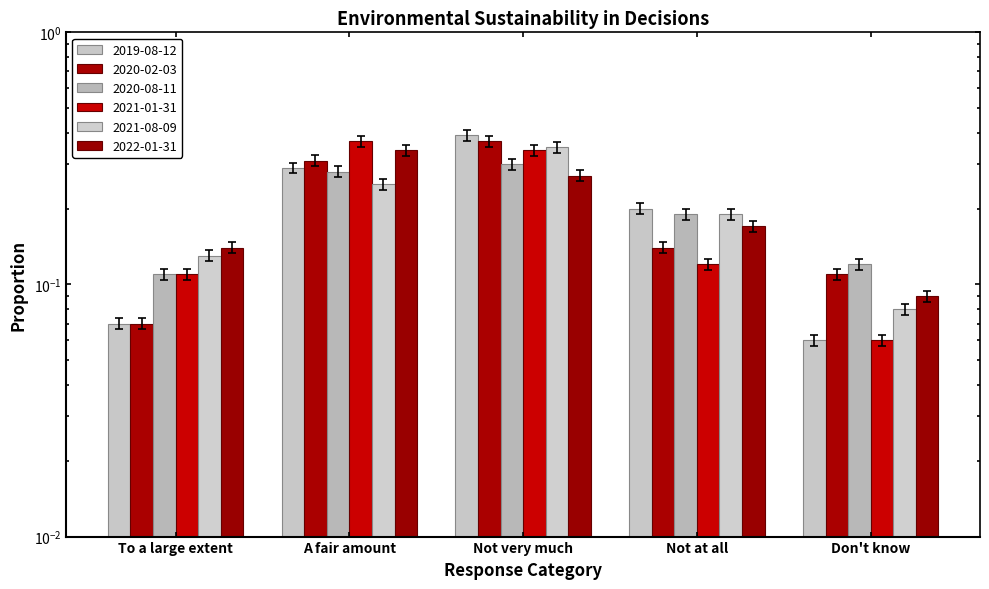

Reading right to left, extract all data points from this chart.

2019-08-12: Don't know=0.1	Not at all=0.2	Not very much=0.4	A fair amount=0.3	To a large extent=0.1
2020-02-03: Don't know=0.1	Not at all=0.1	Not very much=0.4	A fair amount=0.3	To a large extent=0.1
2020-08-11: Don't know=0.1	Not at all=0.2	Not very much=0.3	A fair amount=0.3	To a large extent=0.1
2021-01-31: Don't know=0.1	Not at all=0.1	Not very much=0.4	A fair amount=0.4	To a large extent=0.1
2021-08-09: Don't know=0.1	Not at all=0.2	Not very much=0.4	A fair amount=0.3	To a large extent=0.1
2022-01-31: Don't know=0.1	Not at all=0.2	Not very much=0.3	A fair amount=0.4	To a large extent=0.1